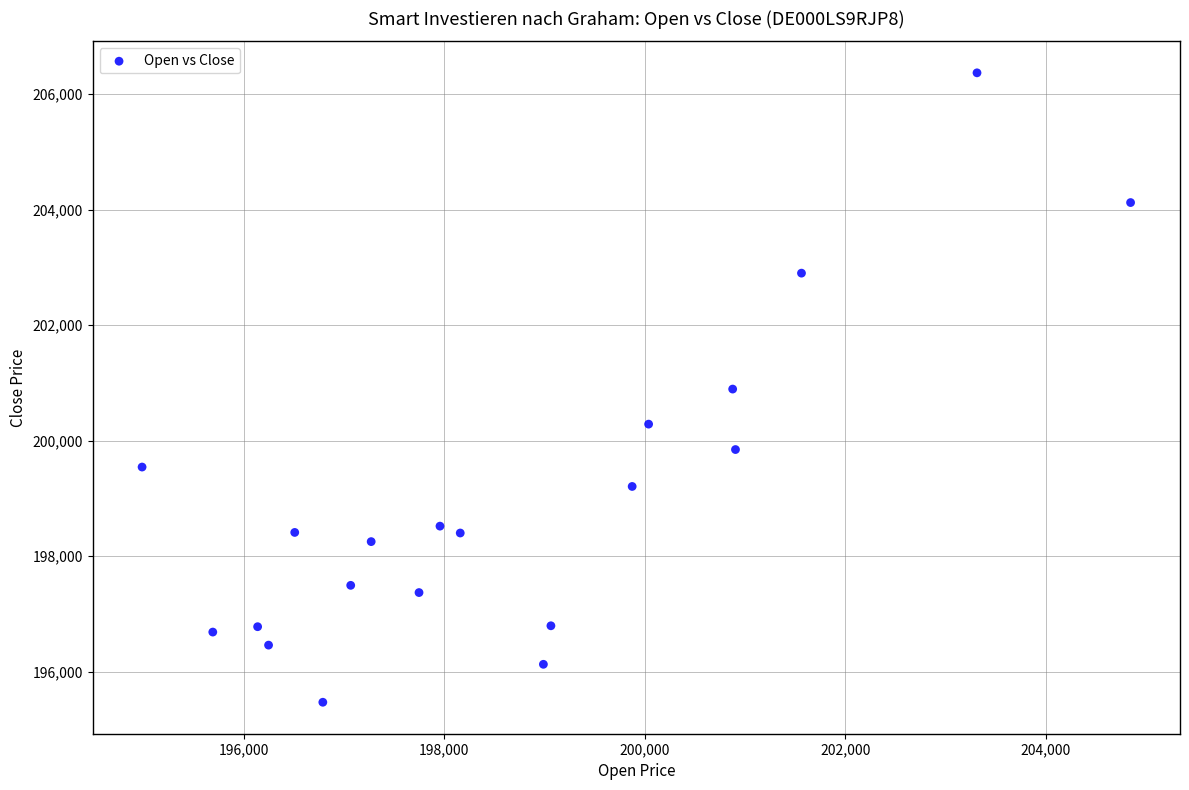

What is the range of Y values (max minus min)?

10897